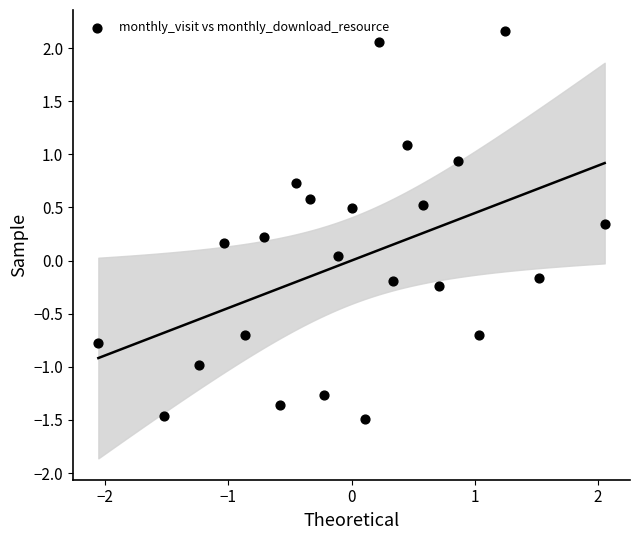

What is the range of Y values (max minus min)?

3.6